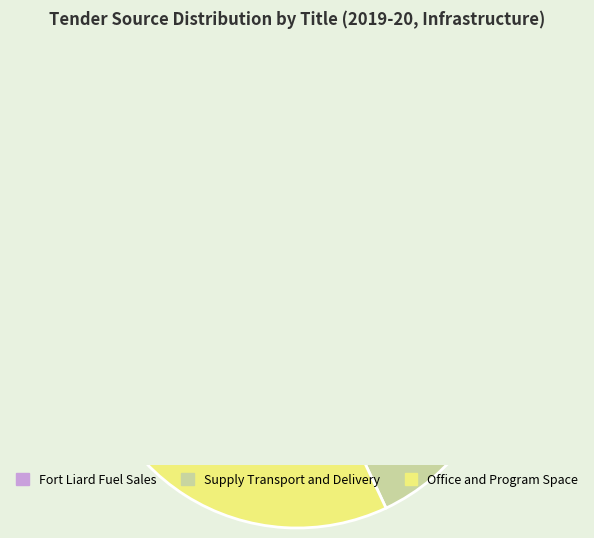

The Supply Transport and Delivery slice represents 34% of the pie. True or false?

True